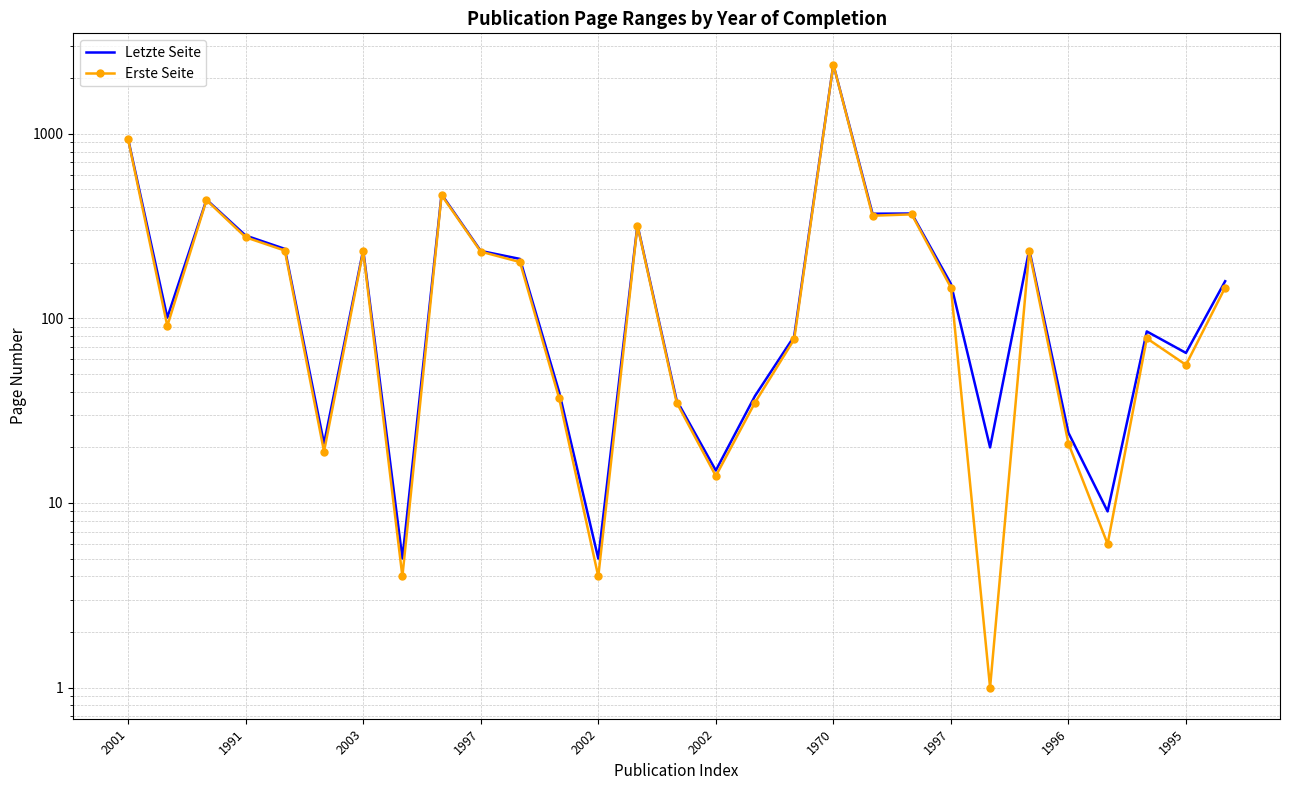

Which series has the widest spread of values?

Erste Seite